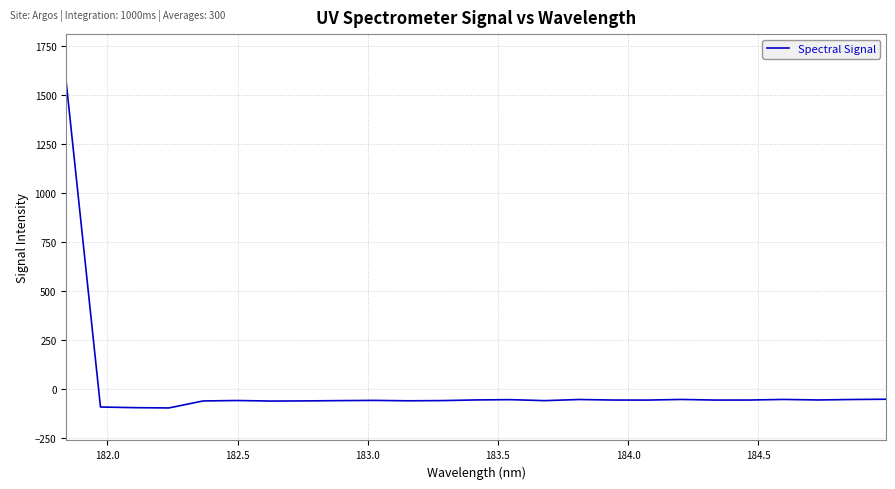

What is the greatest value displayed?

1563.7